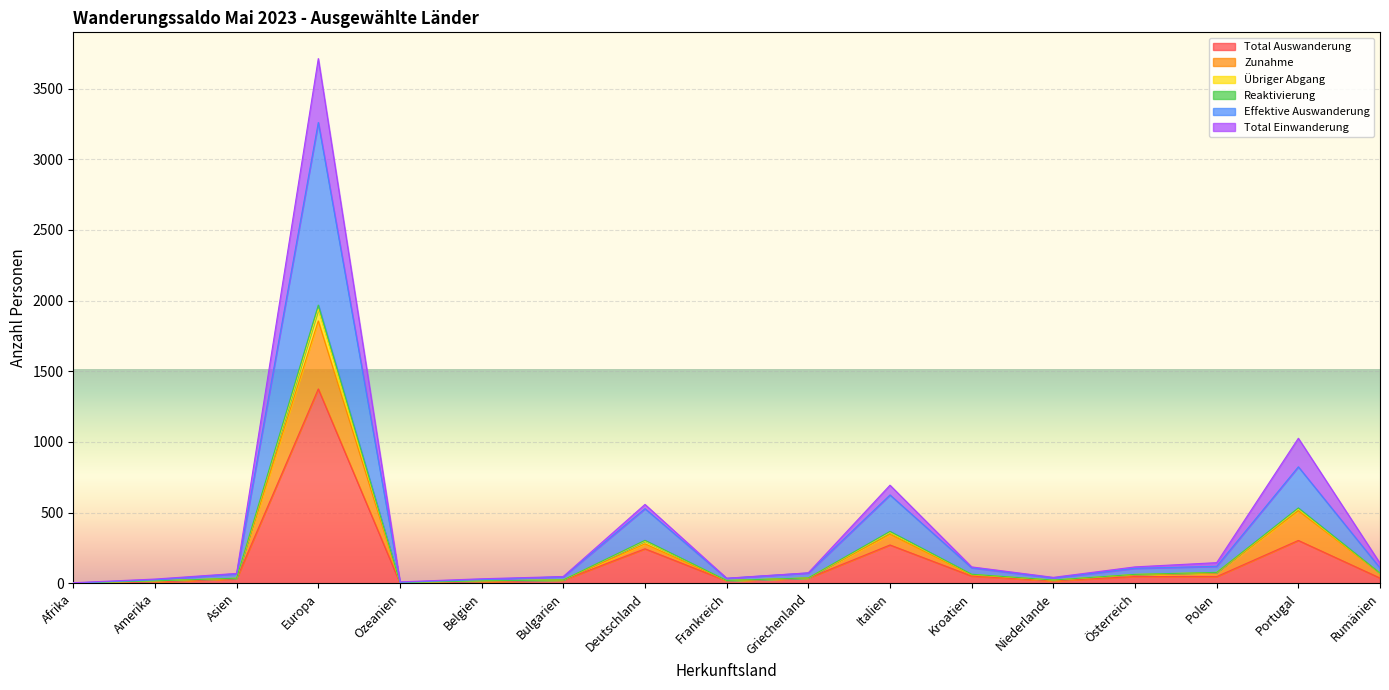

At which label does Total Auswanderung reach its peak?

Europa